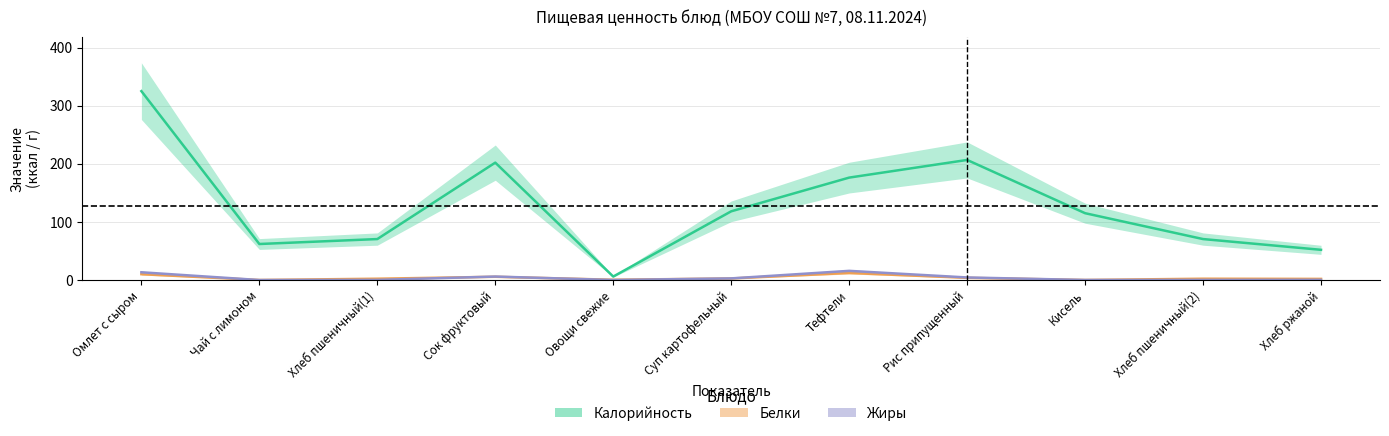

Which series changed the most between Омлет с сыром and Кисель?

Калорийность